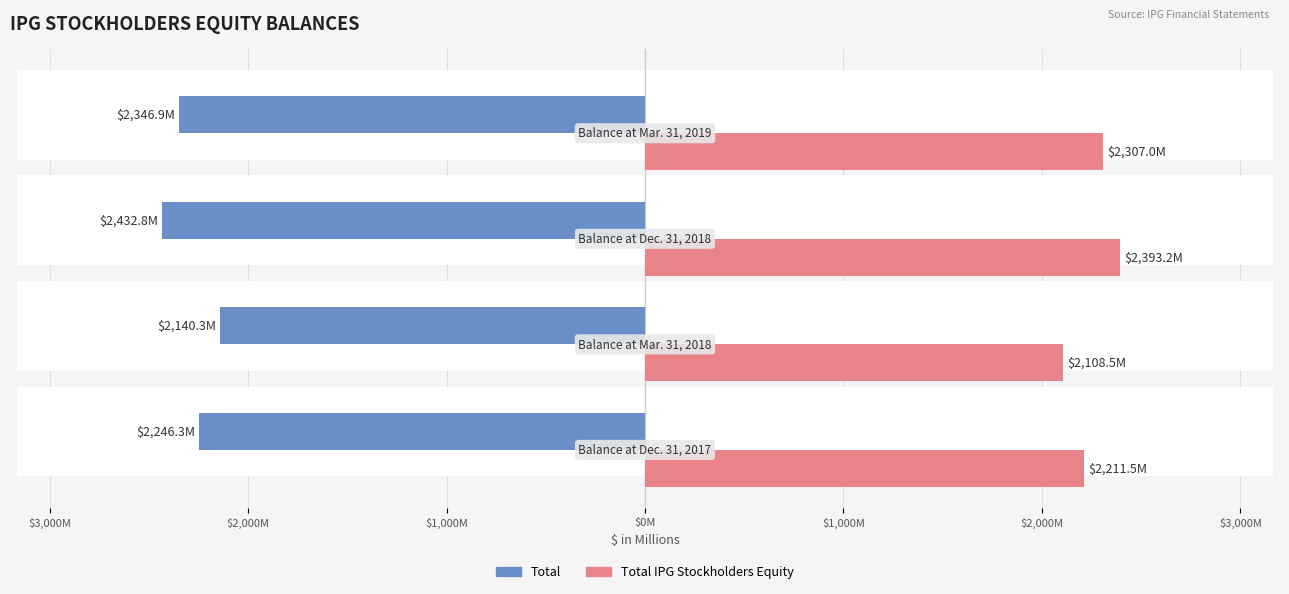

True or false: Total has a value of -2346.9 at $0M.

True